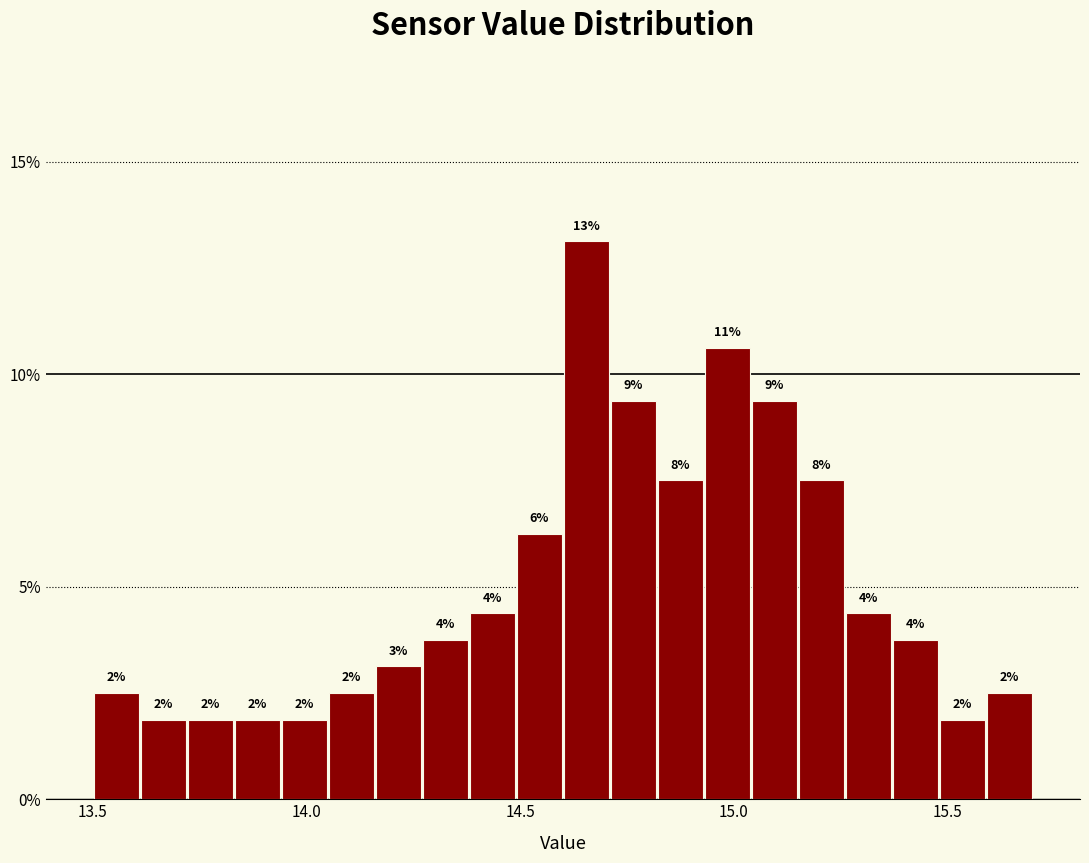

Around what value on the x-axis is the tallest bar? Give the approximate position of its centre, as read against the axis.

14.65